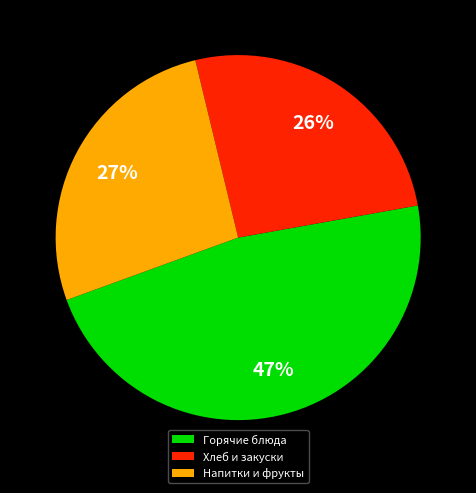

Rank the categories by value from lowest to highest.

Хлеб и закуски, Напитки и фрукты, Горячие блюда